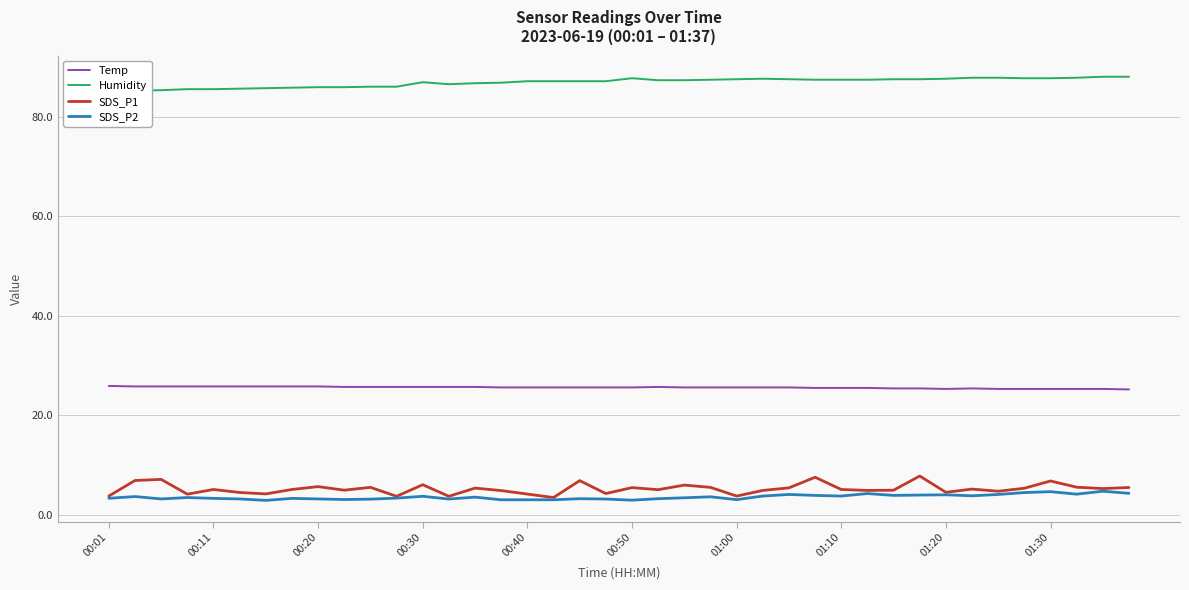

What is the maximum value for Temp?

25.9